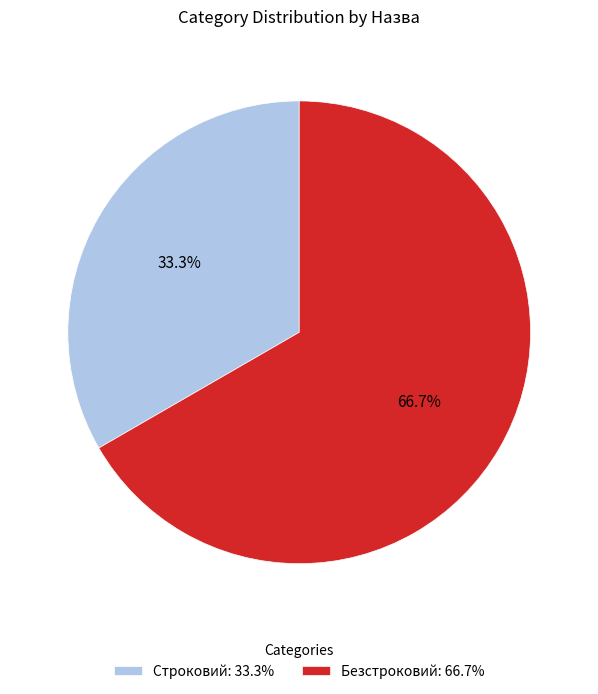

To the nearest percent, what is the combined percentage of Безстроковий and Строковий?

100%